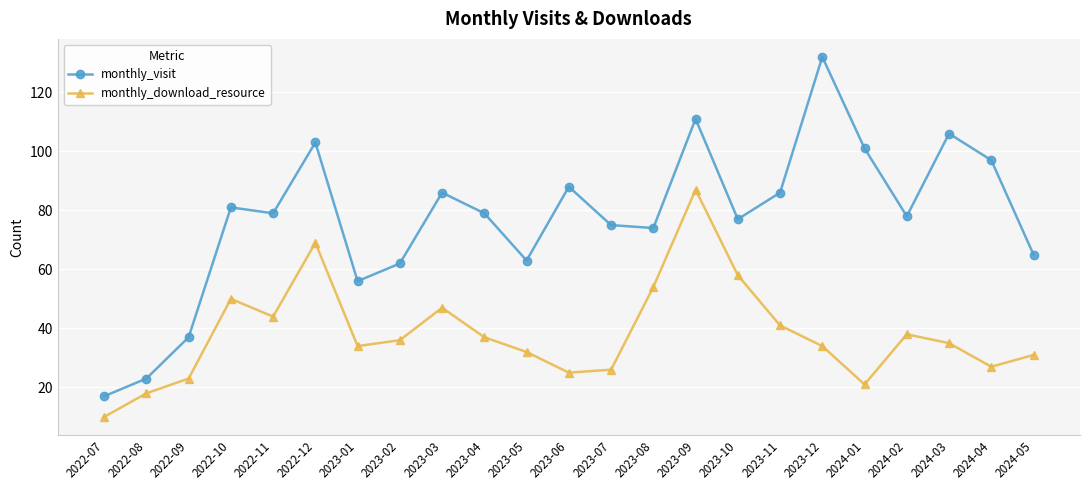

Which series has the largest range (max minus min)?

monthly_visit